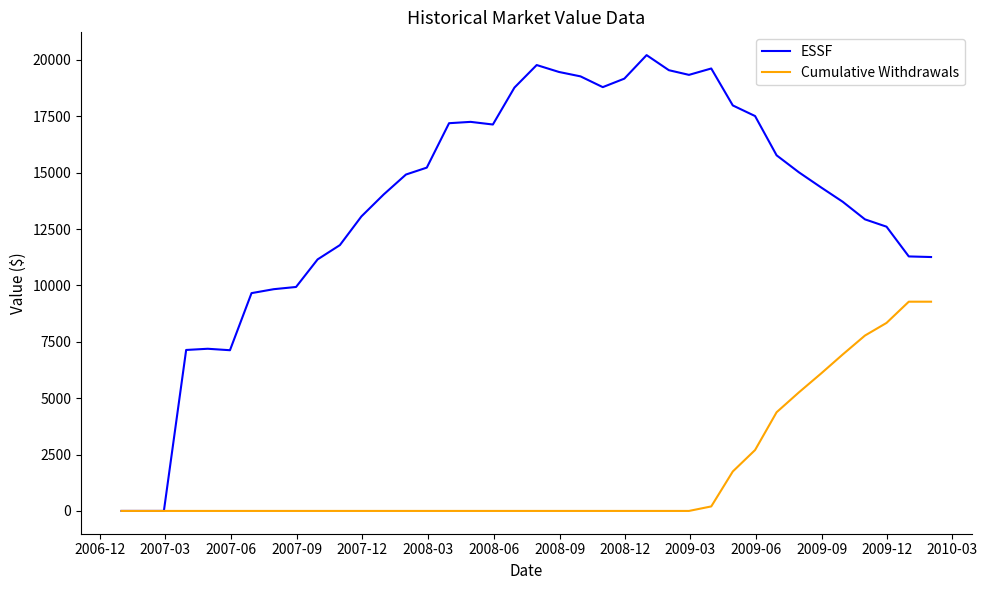

Which series has the largest range (max minus min)?

ESSF